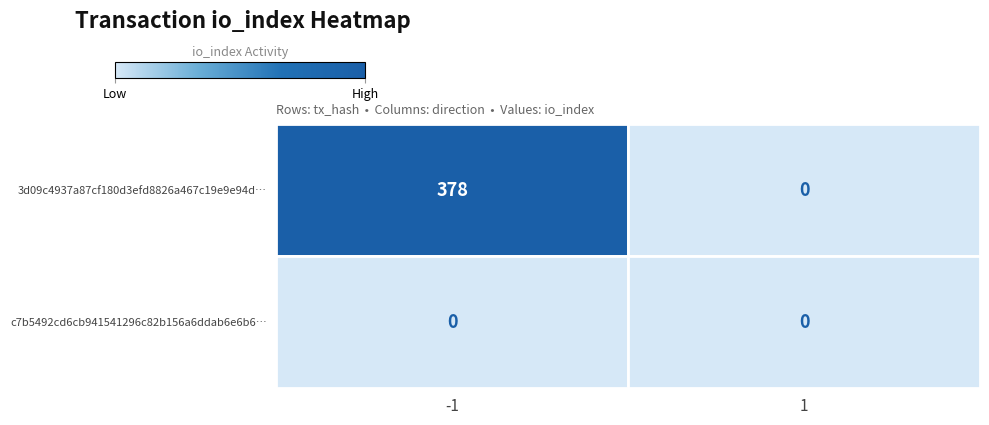

Which series has the largest total across all categories?

3d09c4937a87cf180d3efd8826a467c19e9e94d…